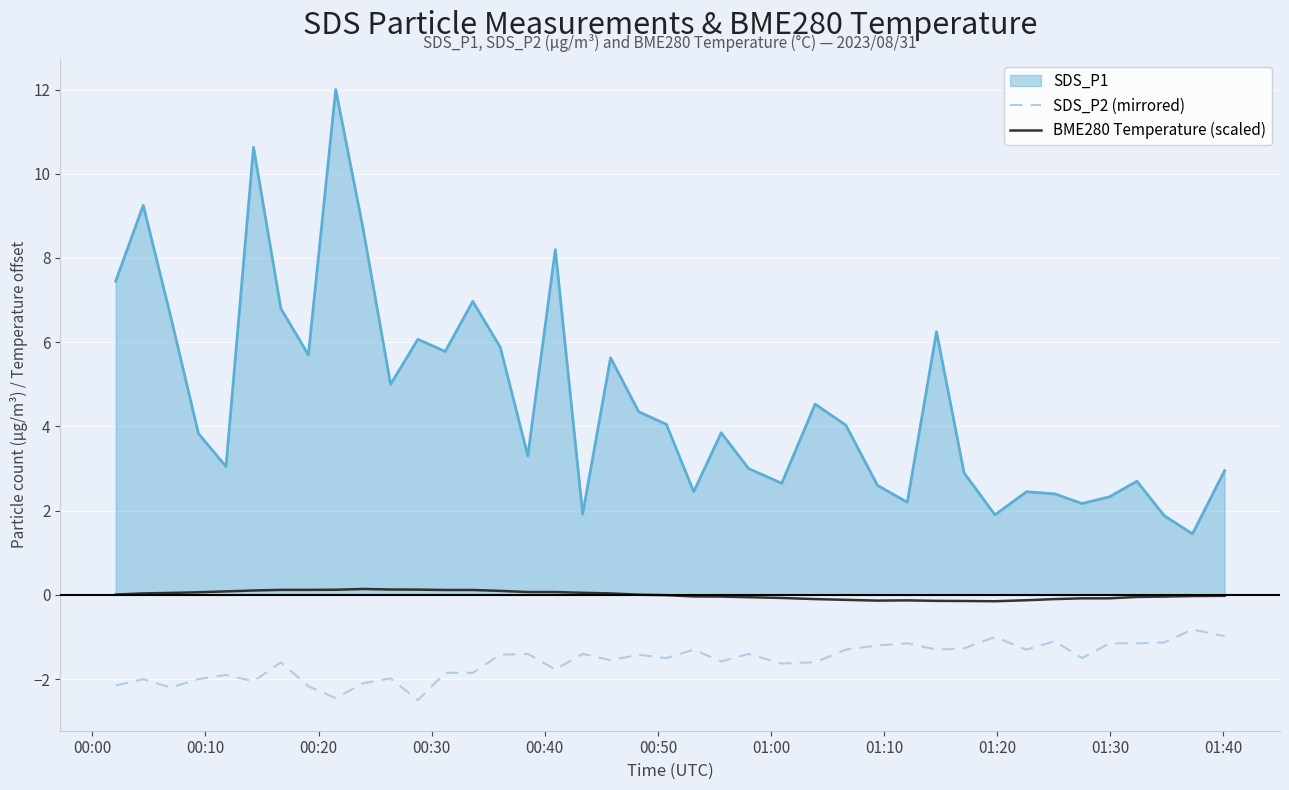

What is the difference between the maximum and minimum values in the SDS_P2 (mirrored) series?

1.7